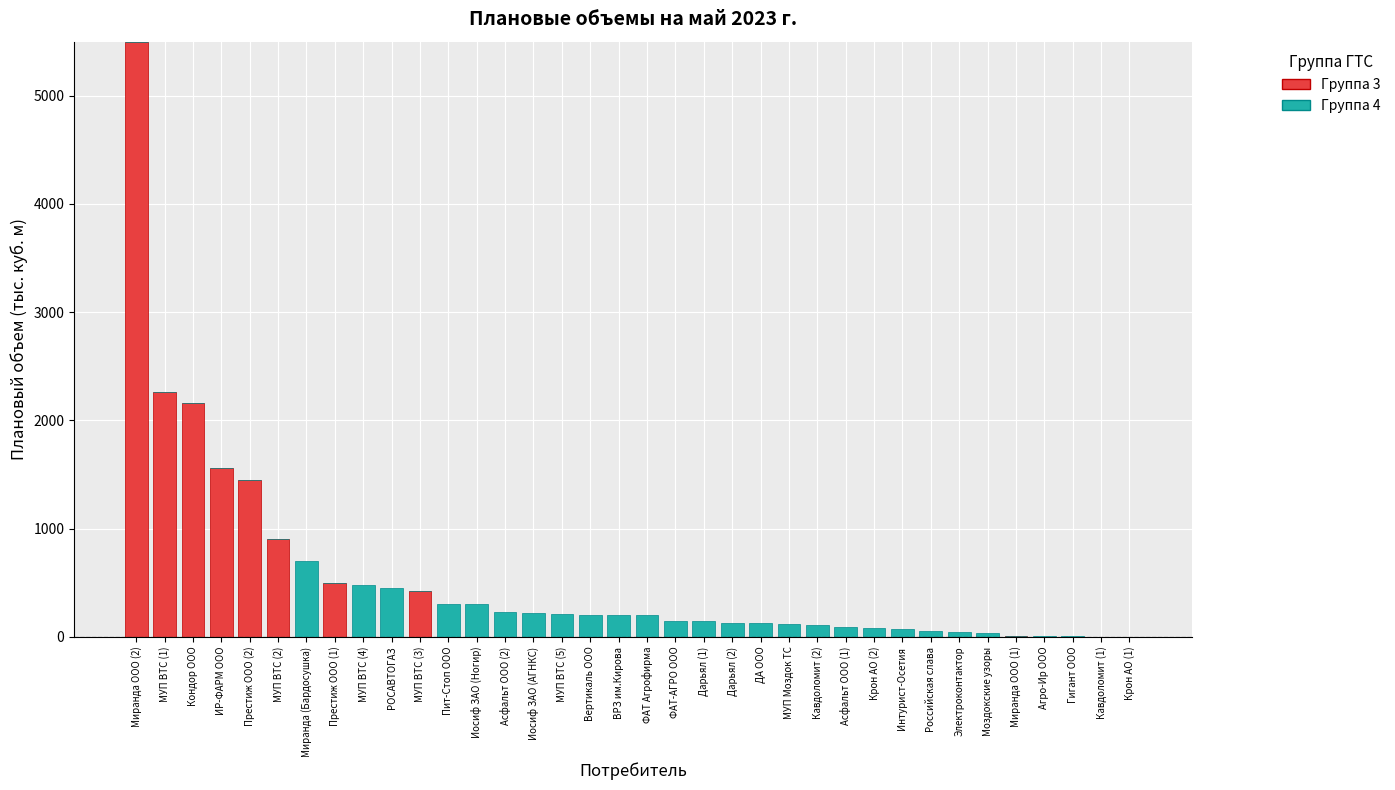

How many data points does each series have?

36